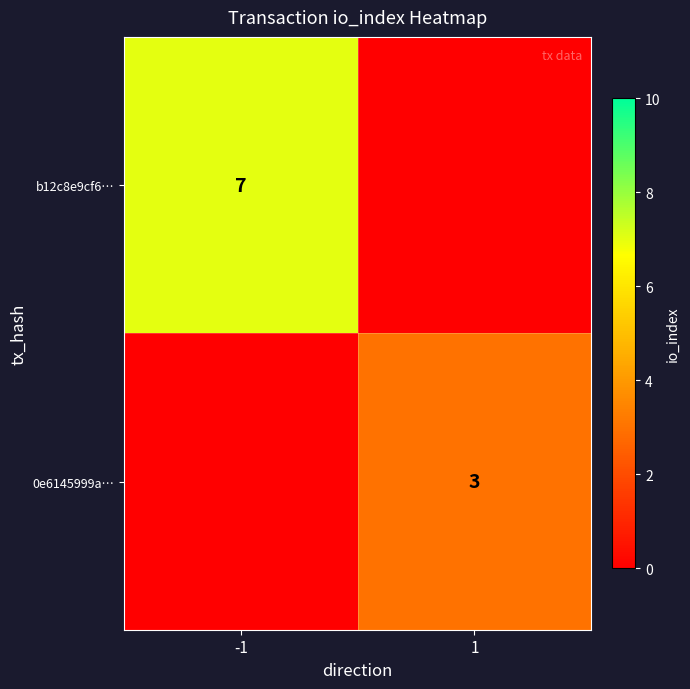

Is it true that 0e6145999a… equals 1 at 1?

False